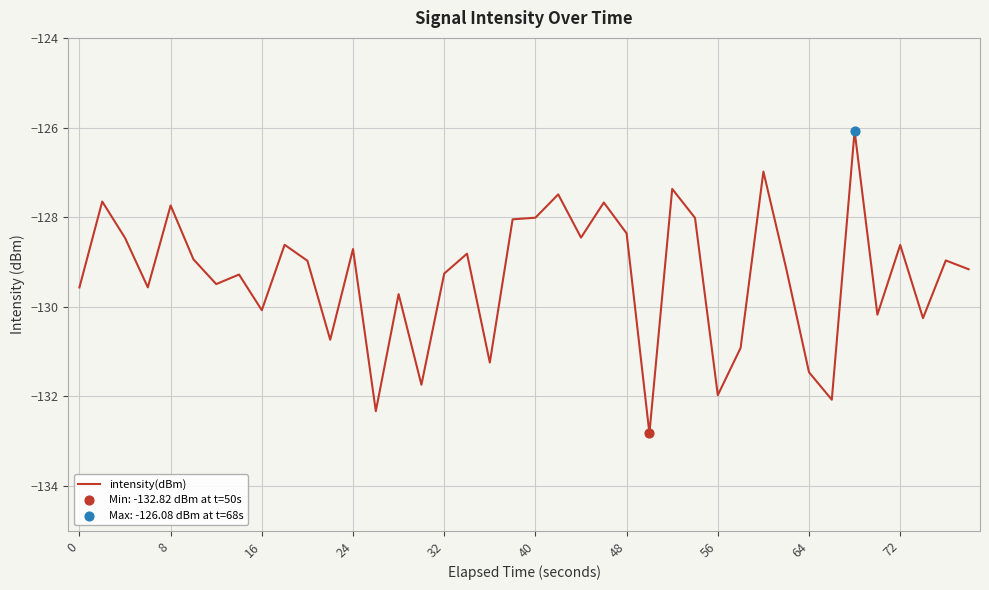

What is the maximum value shown in the chart?

-126.1